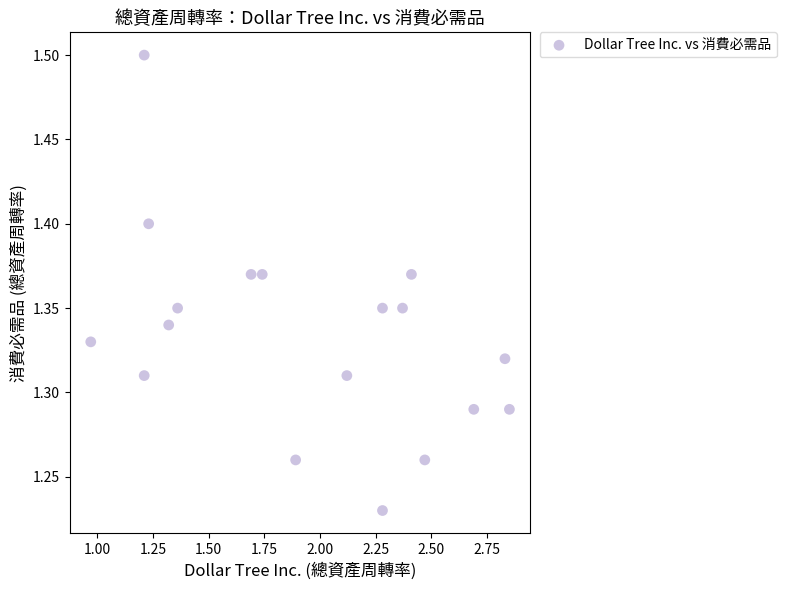

What is the range of Y values (max minus min)?

0.3